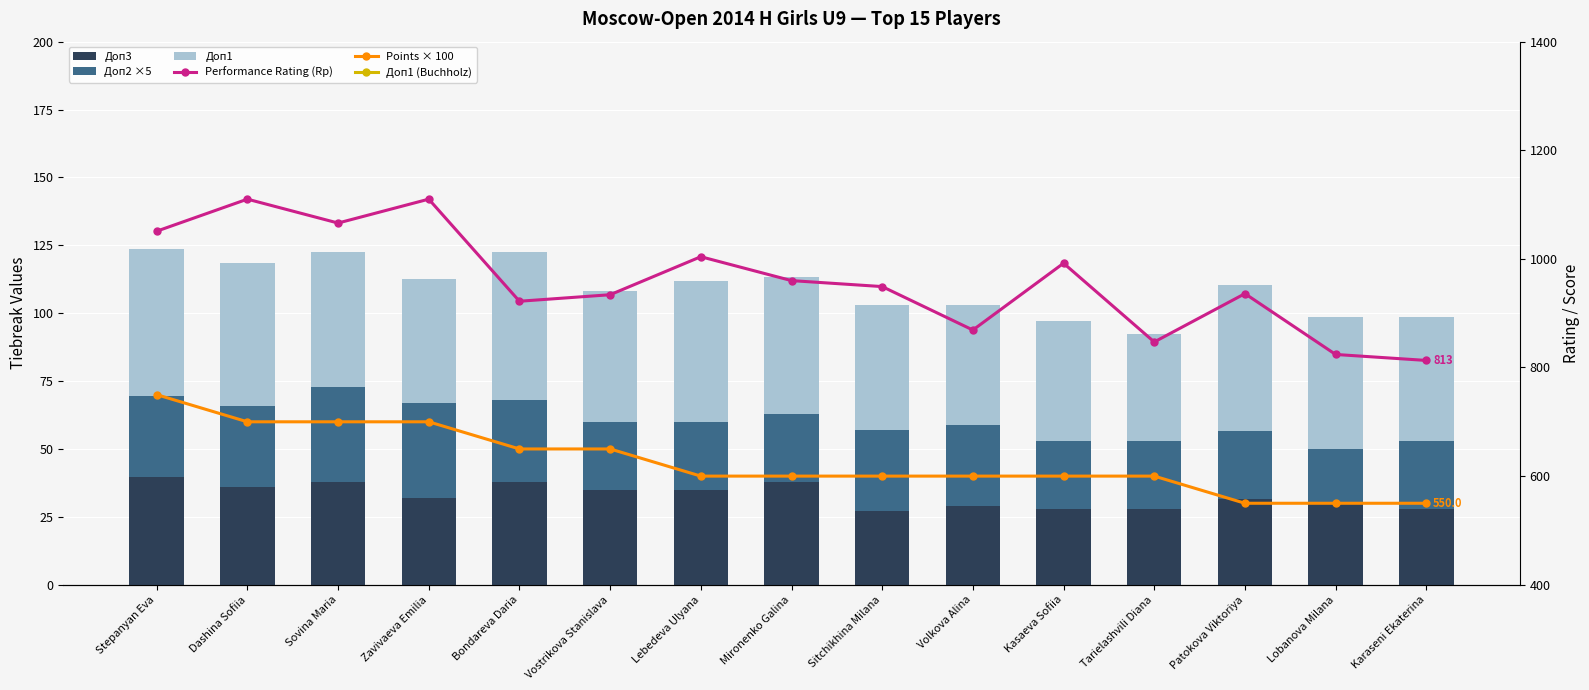

At which label does Points × 100 reach its peak?

Stepanyan Eva